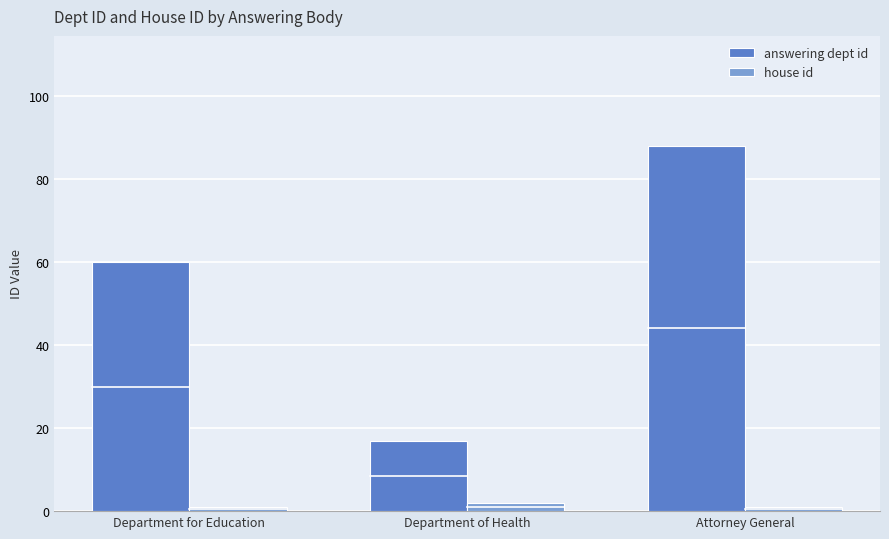

What is the difference between the house id values at Department of Health and Attorney General?

1